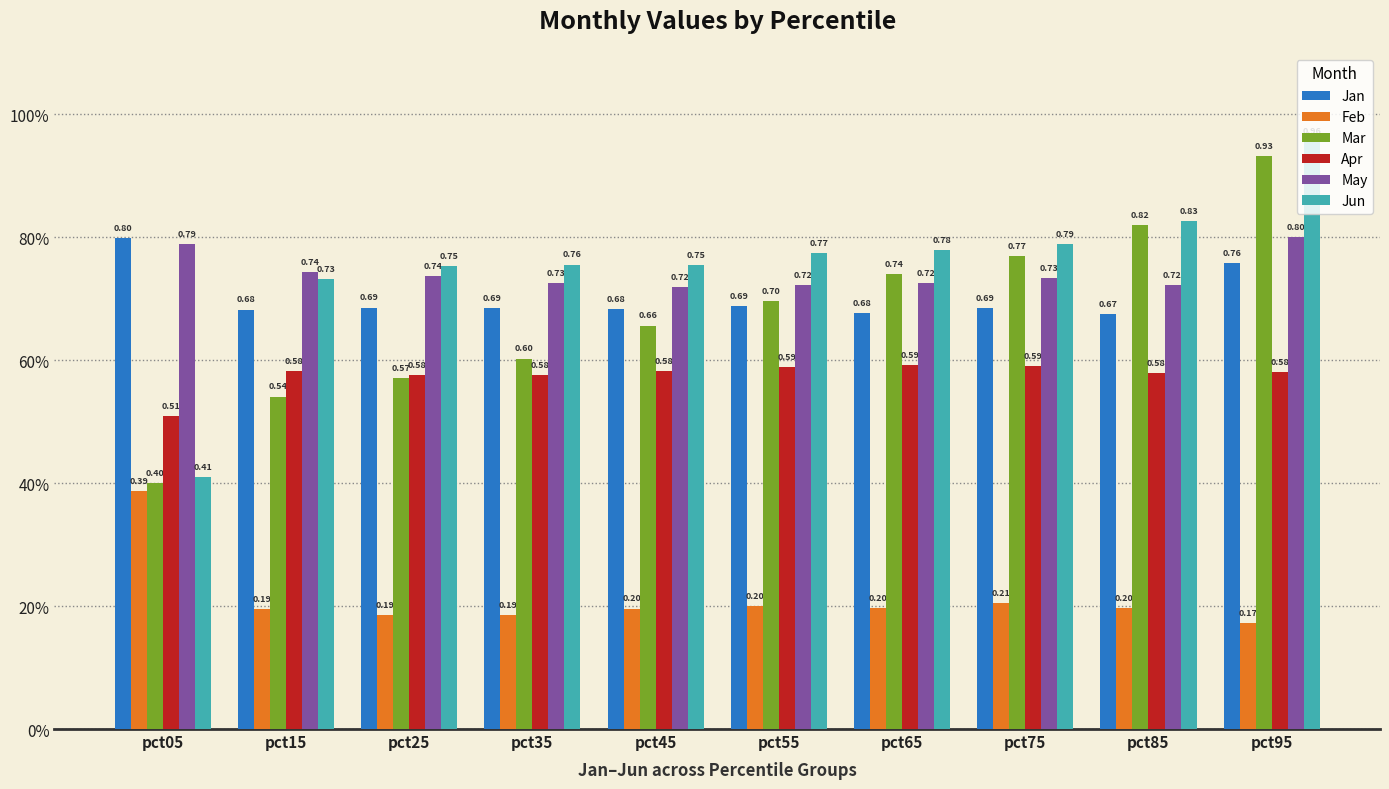

Rank the series at pct35 from lowest to highest value.

Feb, Apr, Mar, Jan, May, Jun